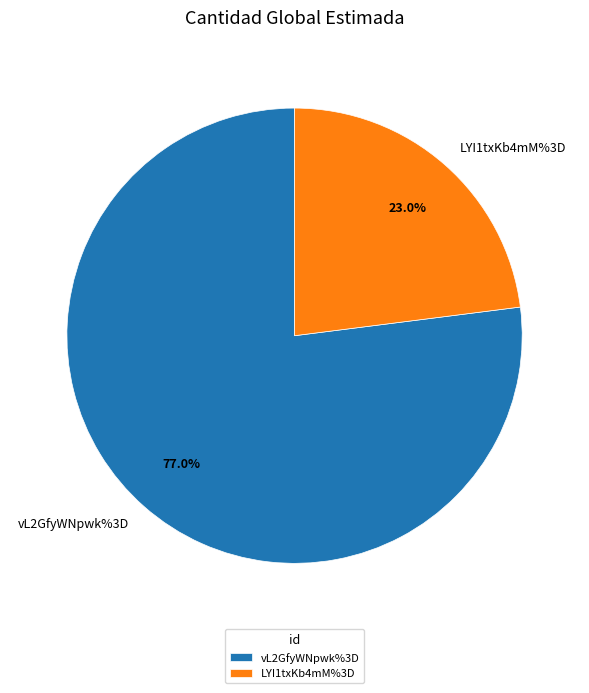

To the nearest percent, what portion does vL2GfyWNpwk%3D represent?

77%